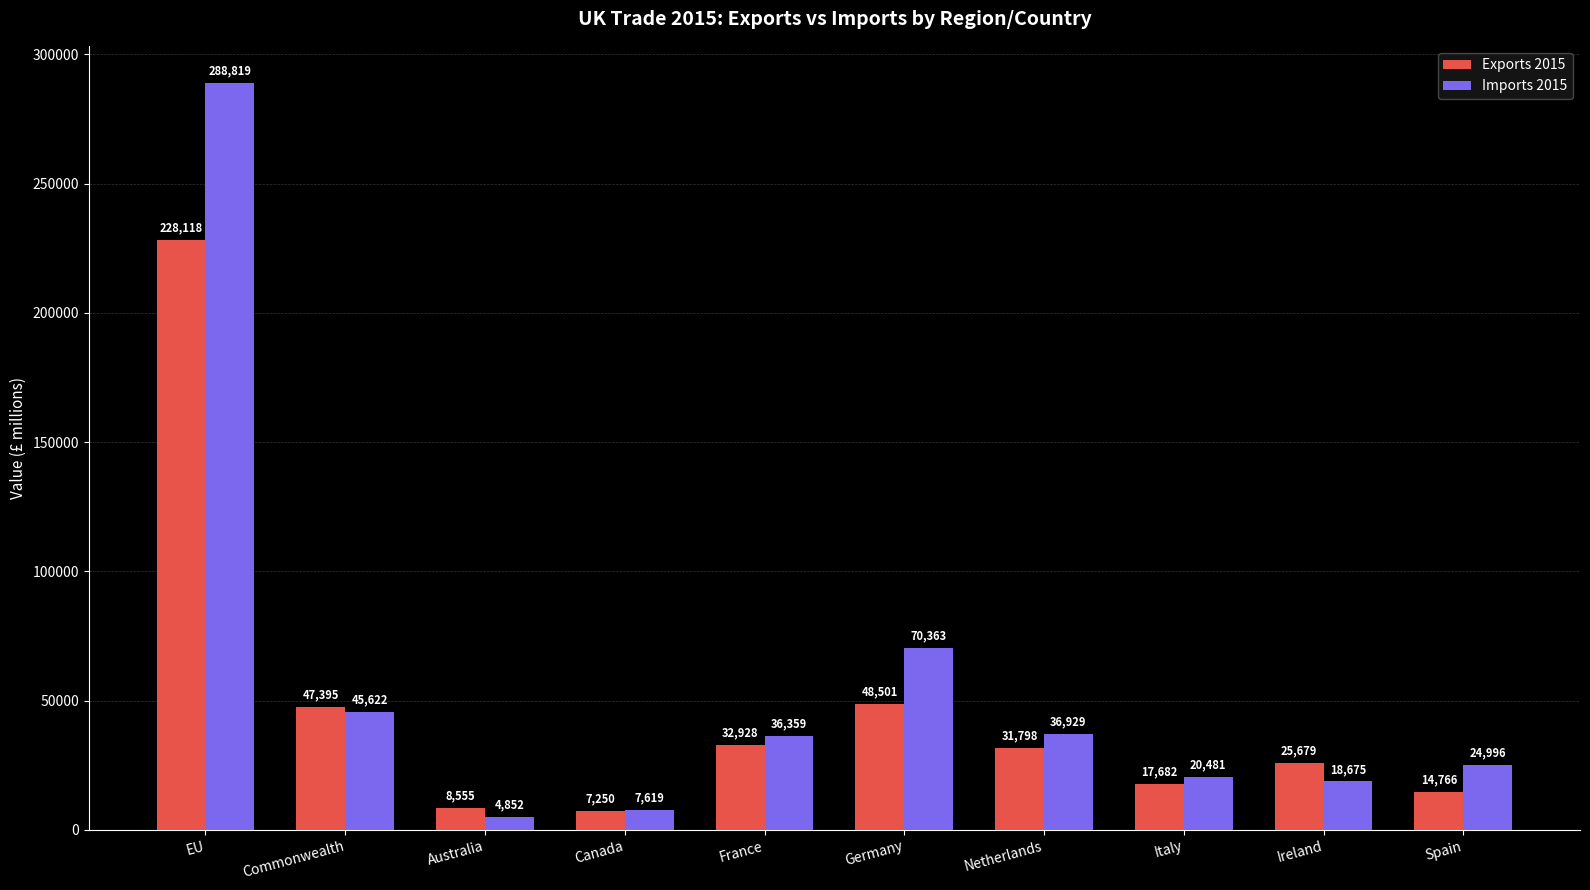

How many values in the Imports 2015 series are below 36359?

5